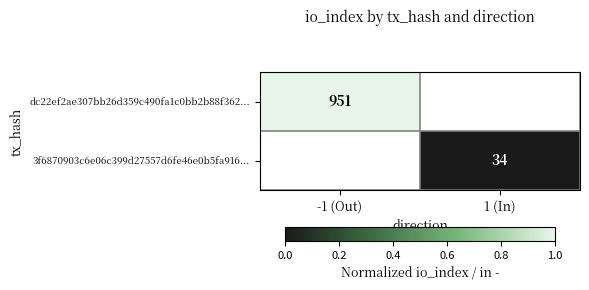

How many categories are shown in the chart?

2